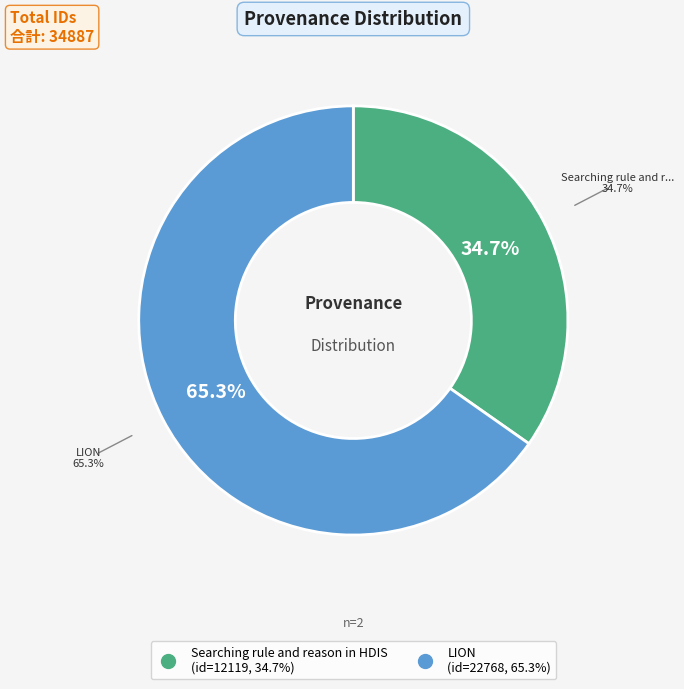

What percentage do LION and Searching rule and reason in HDIS together represent?

100.0%